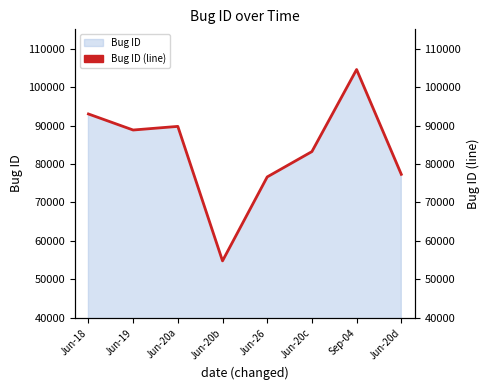

At which label is the value closest to 79682?

Jun-20d